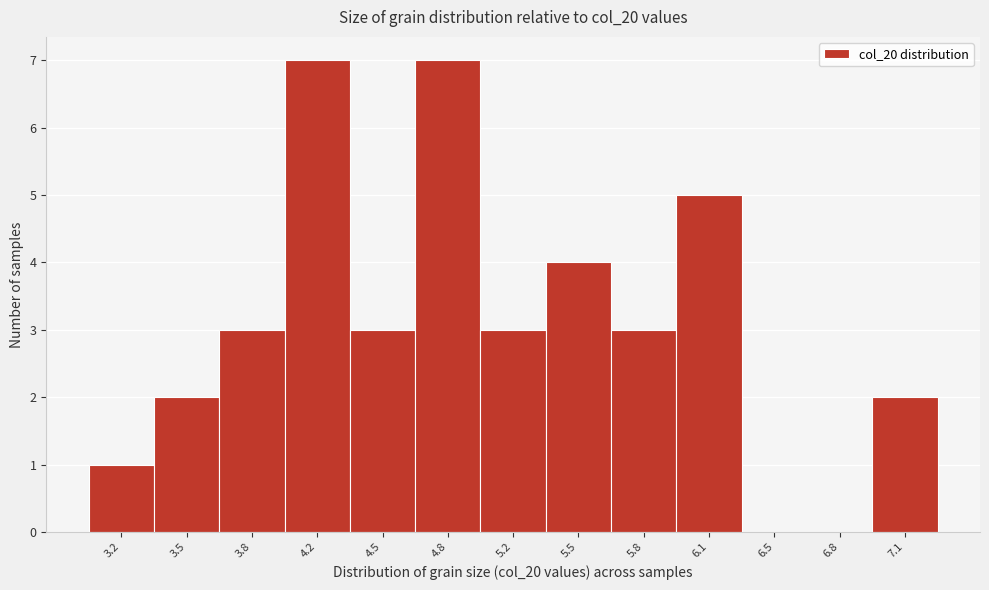

Reading right to left, list all the values displayed in this chart.

7.1=2	6.8=0	6.5=0	6.1=5	5.8=3	5.5=4	5.2=3	4.8=7	4.5=3	4.2=7	3.8=3	3.5=2	3.2=1